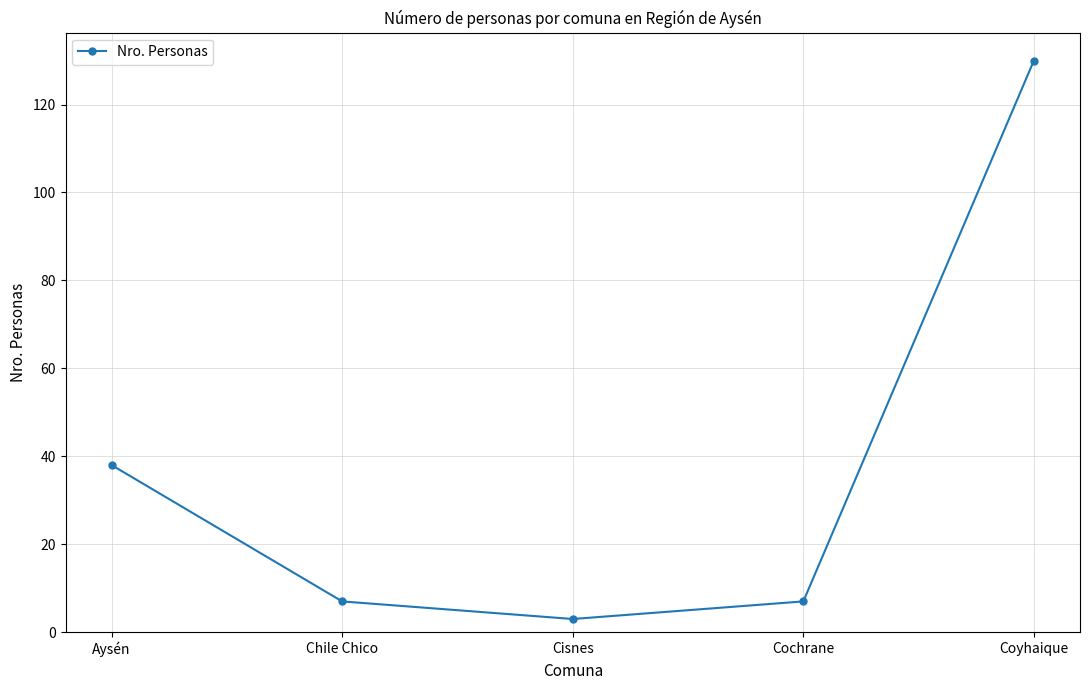

What is the label of the 1st point from the left?

Aysén